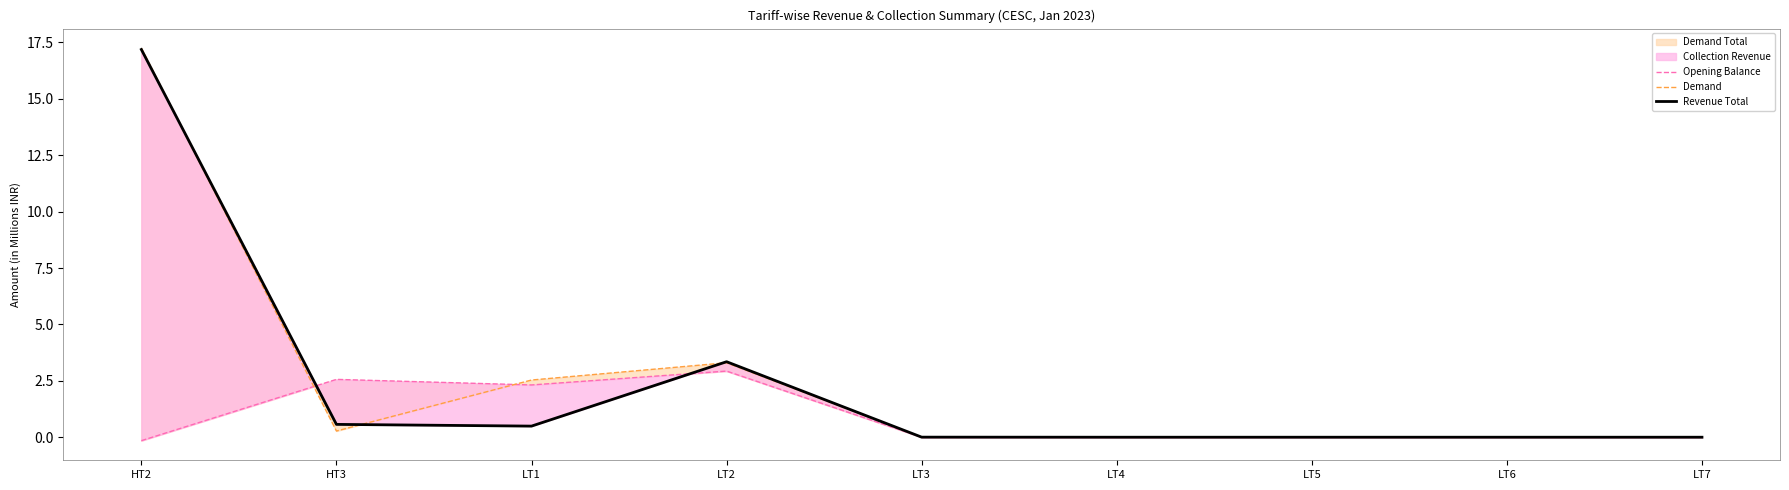

What position from the left is LT6?

8